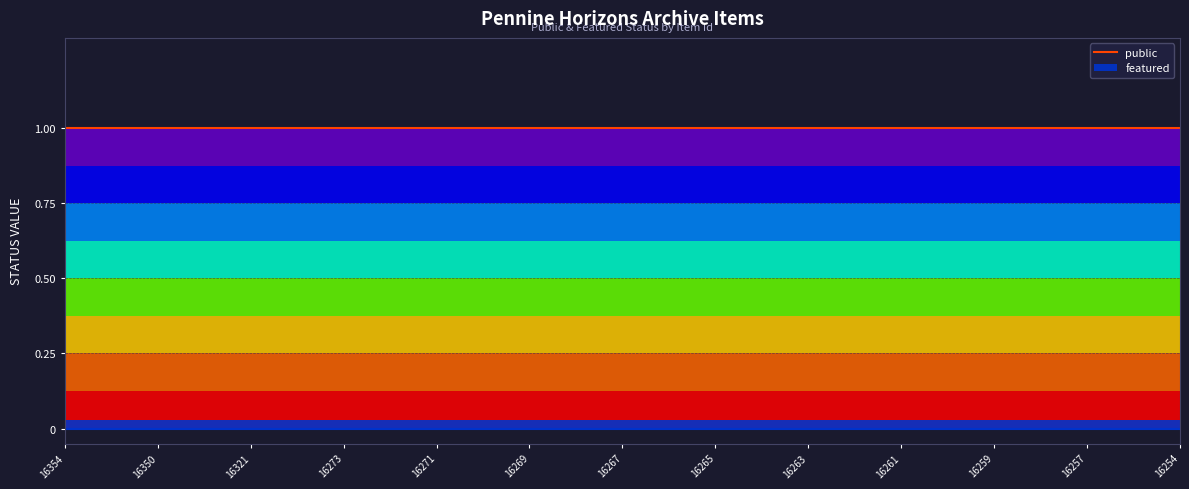

List the labels in order of featured value, largest first.

16354, 16351, 16350, 16349, 16321, 16274, 16273, 16272, 16271, 16270, 16269, 16268, 16267, 16266, 16265, 16264, 16263, 16262, 16261, 16260, 16259, 16258, 16257, 16256, 16254